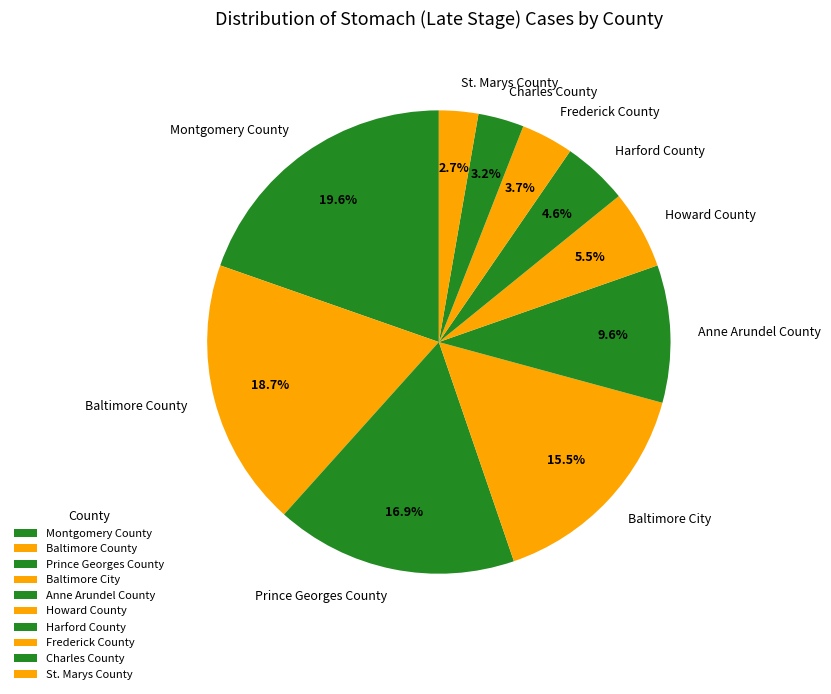

Between Harford County and Frederick County, which is larger?

Harford County